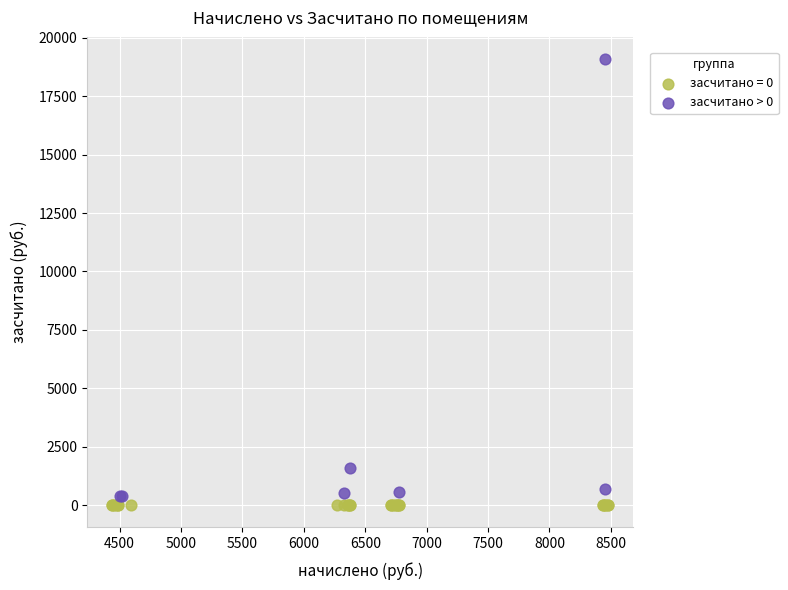

Which series reaches the maximum Y coordinate?

засчитано > 0